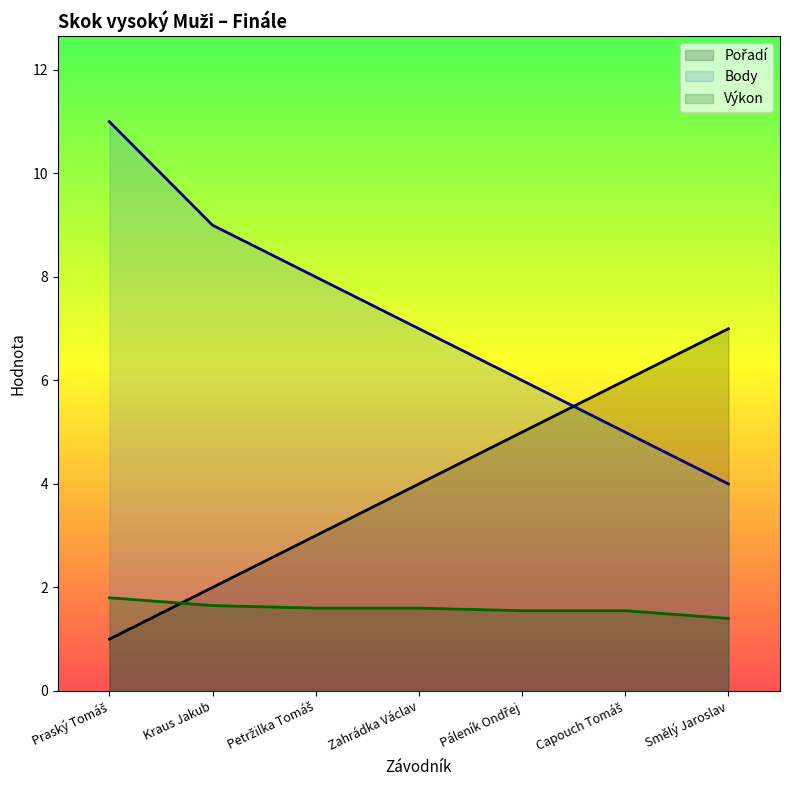

At which label does Výkon reach its minimum?

Smělý Jaroslav